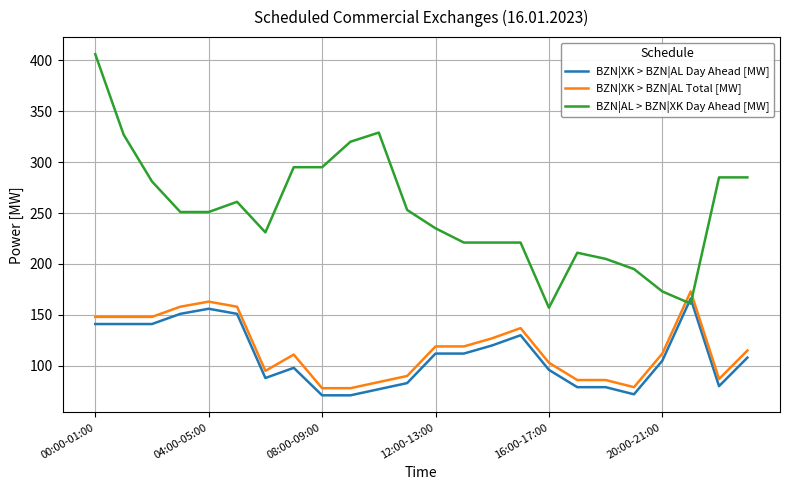

Which series has the largest total across all categories?

BZN|AL > BZN|XK Day Ahead [MW]